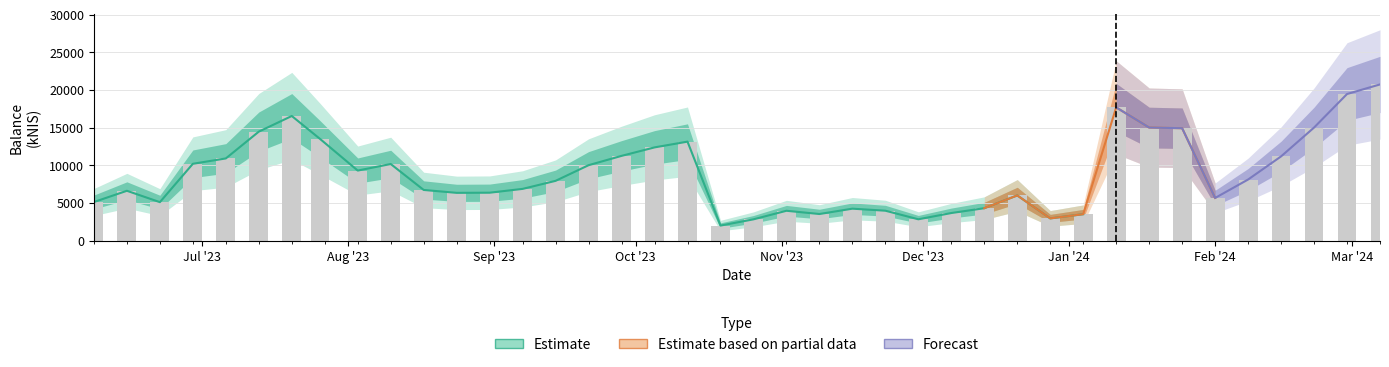

Does the chart contain any negative values?

No